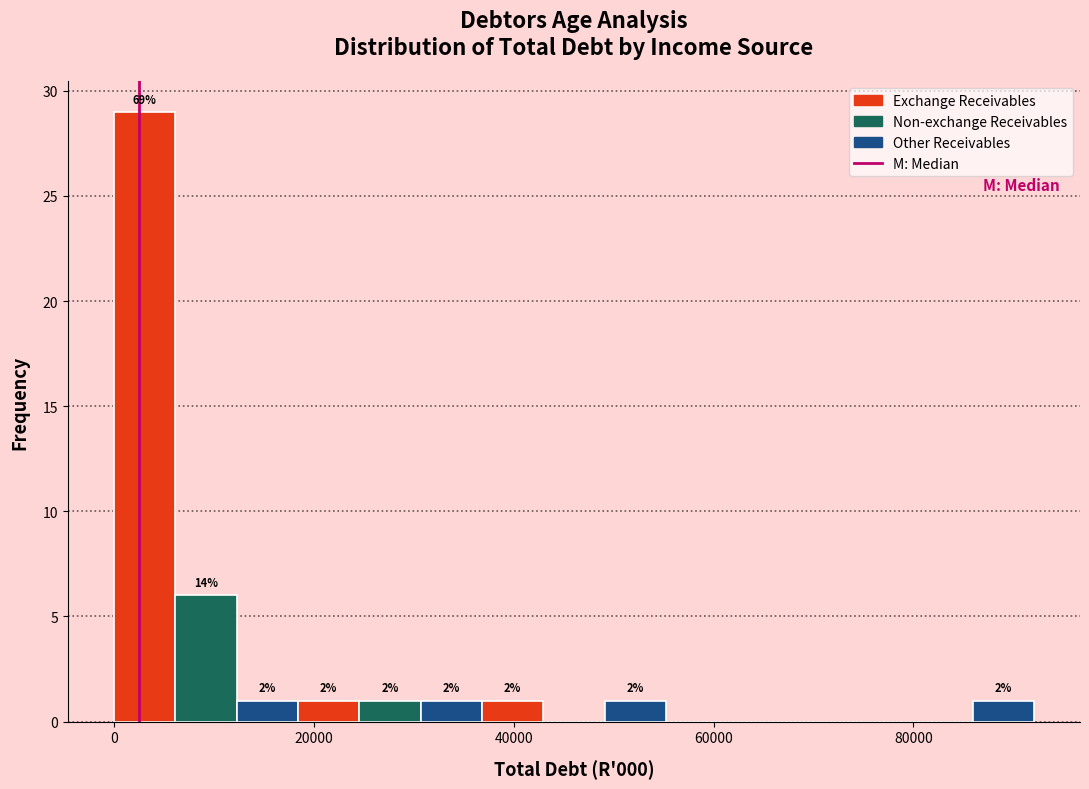

Read against the x-axis, roughly where is the centre of the tallest bar?

4000